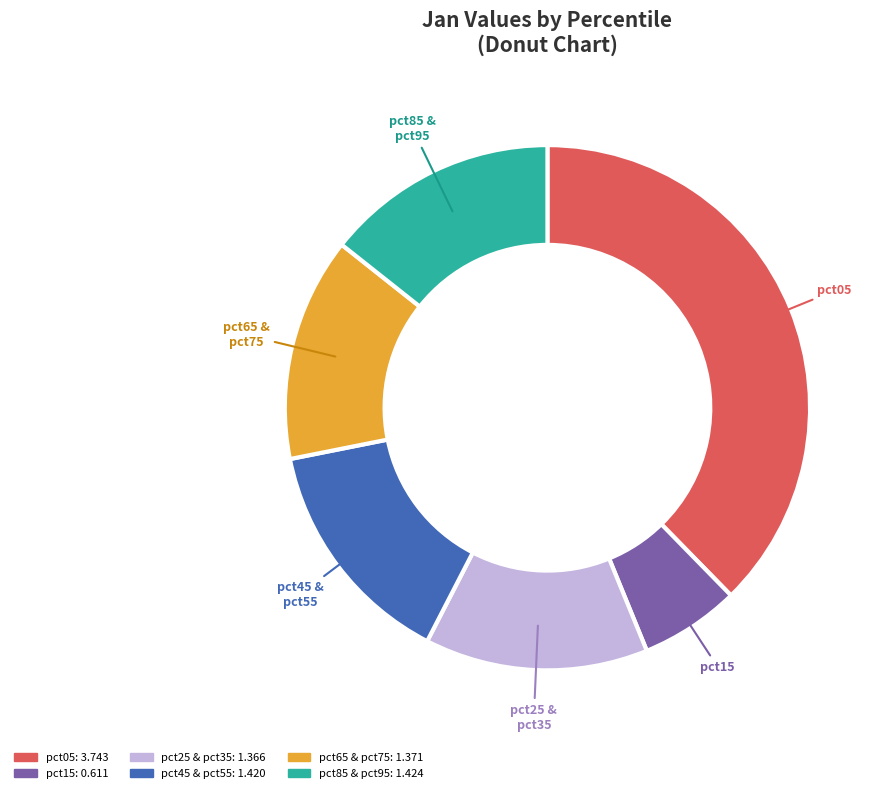

The pct45 & pct55 slice represents 27% of the pie. True or false?

False